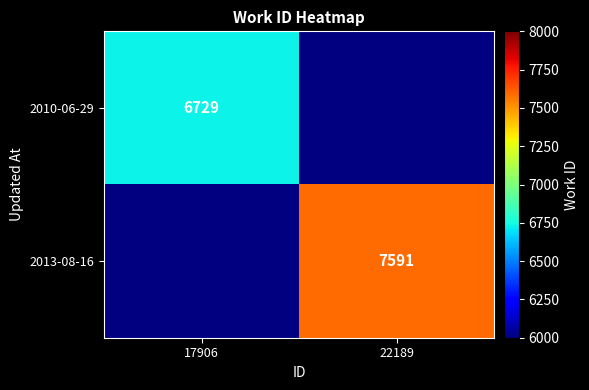

Which label corresponds to the largest value in the chart?

22189